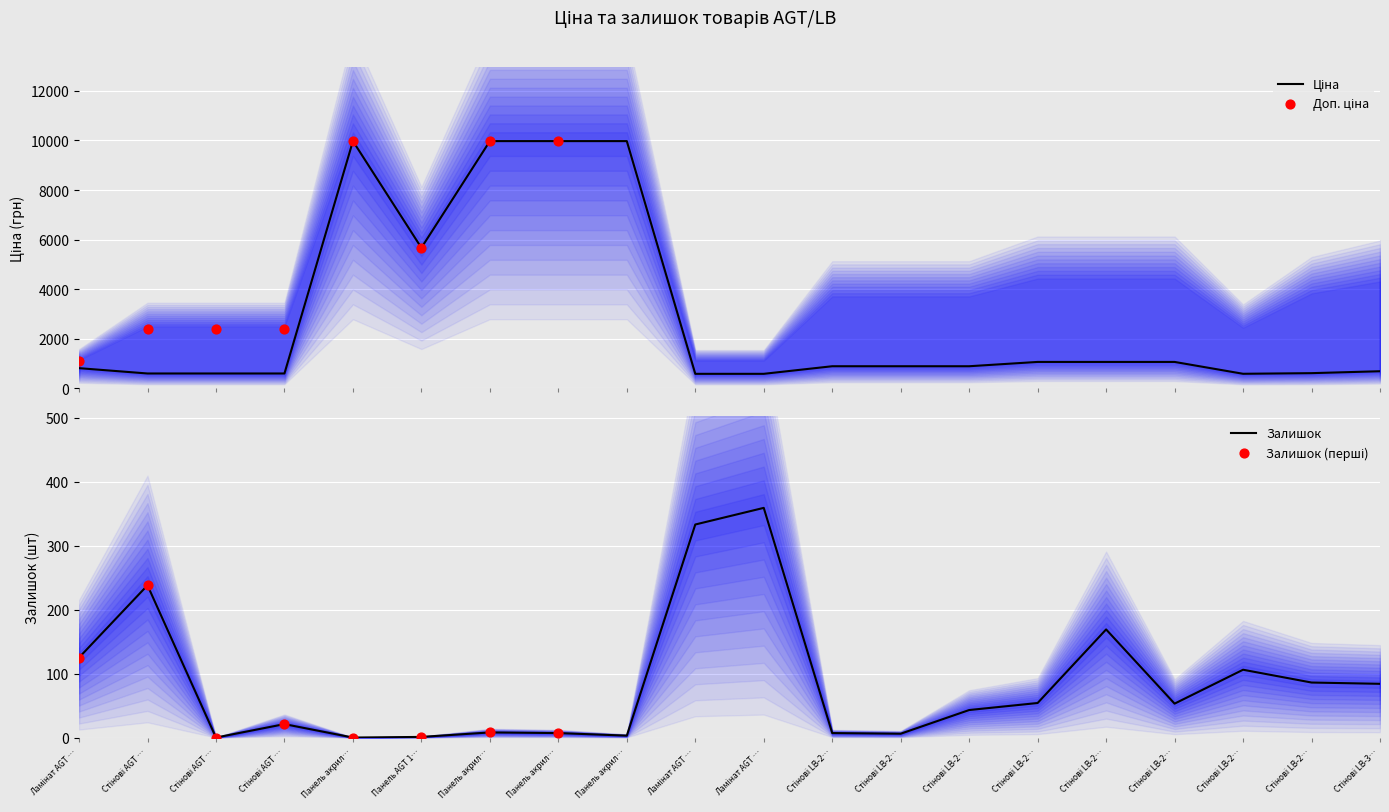

What is the total value across all series at Стінові AGT …?

841.7